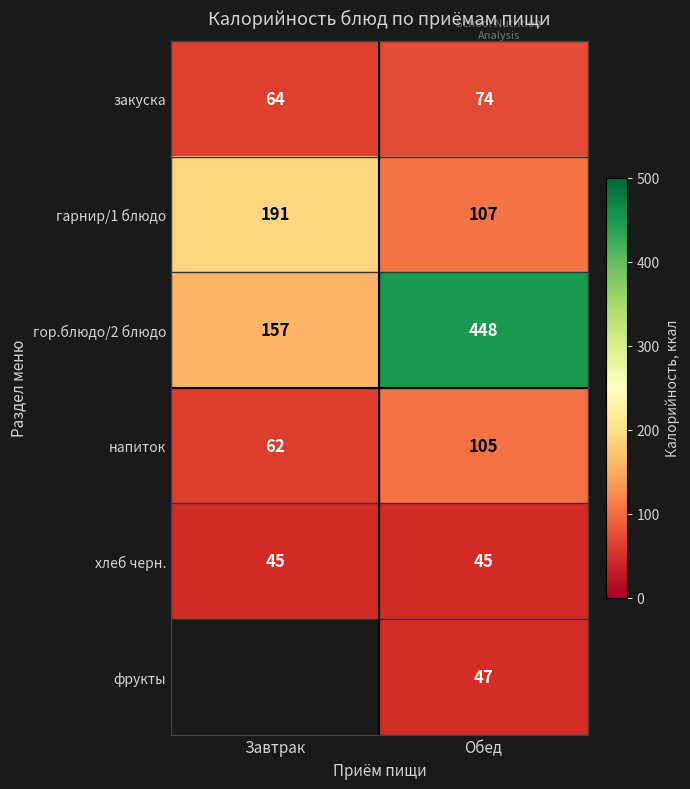

At which category does the chart reach its peak across all series?

Обед